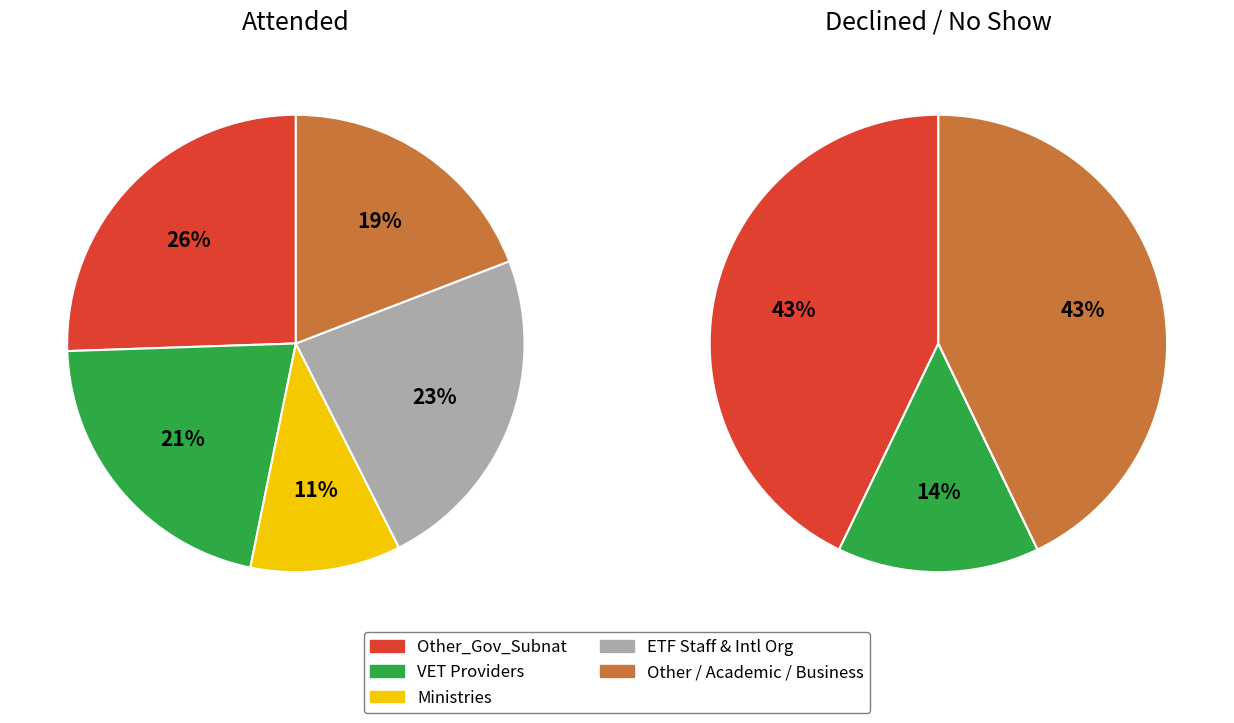

To the nearest percent, what portion does 3 represent?

23%